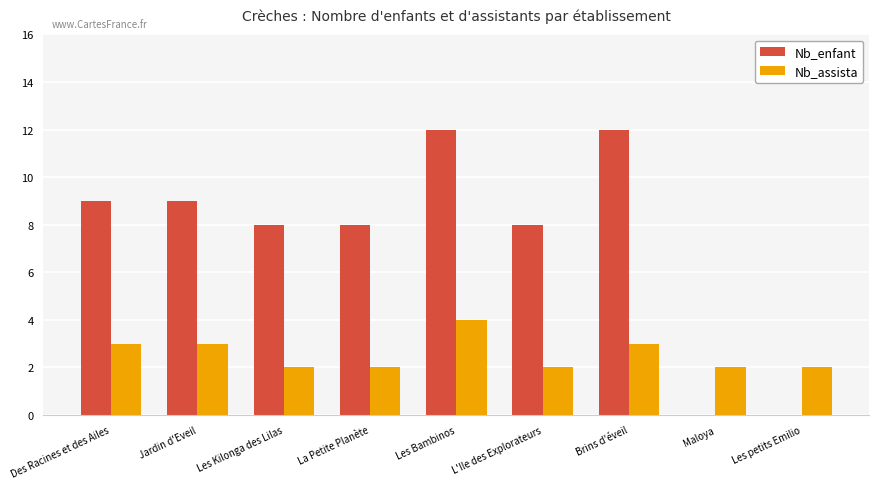

Reading right to left, list all the values displayed in this chart.

Nb_enfant: 0	0	12	8	12	8	8	9	9
Nb_assista: 2	2	3	2	4	2	2	3	3